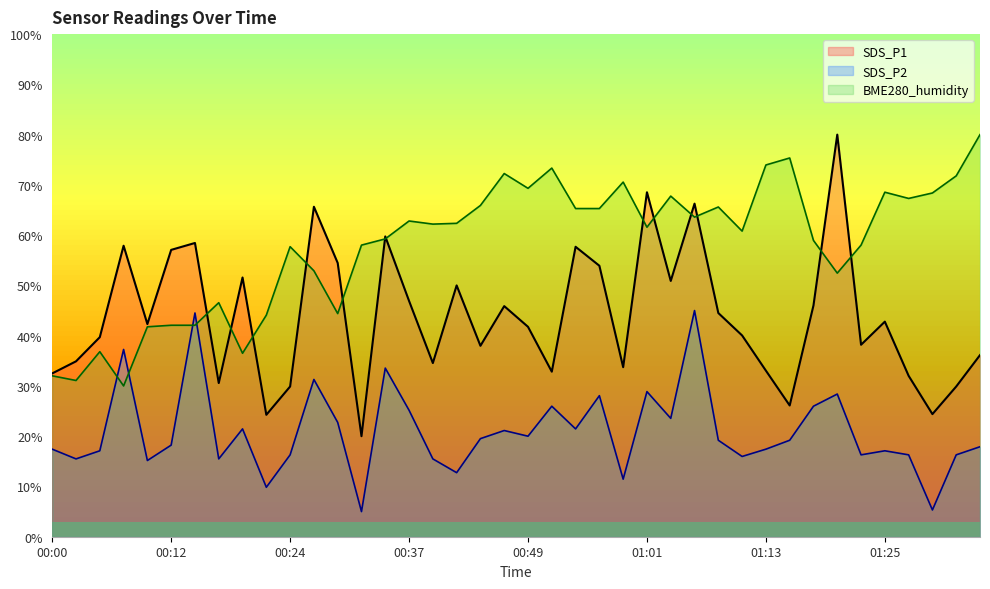

What is the difference between the maximum and minimum values in the SDS_P2 series?

40.0